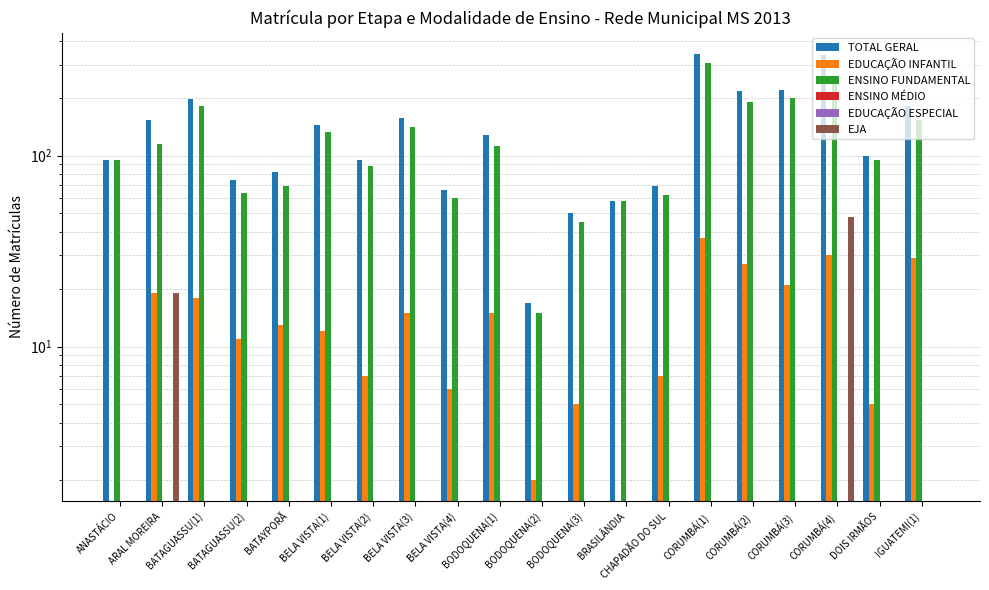

What is the difference between the highest and lowest values at CHAPADÃO DO SUL?

69